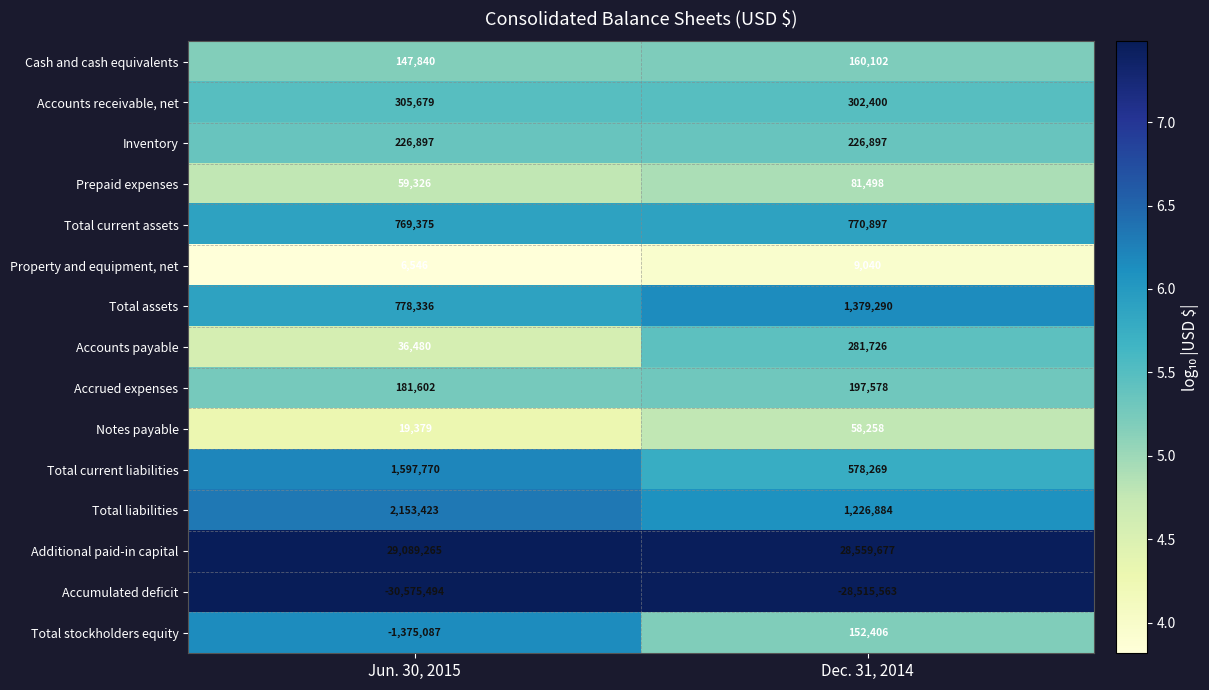

Which series changed the most between Jun. 30, 2015 and Dec. 31, 2014?

Accumulated deficit